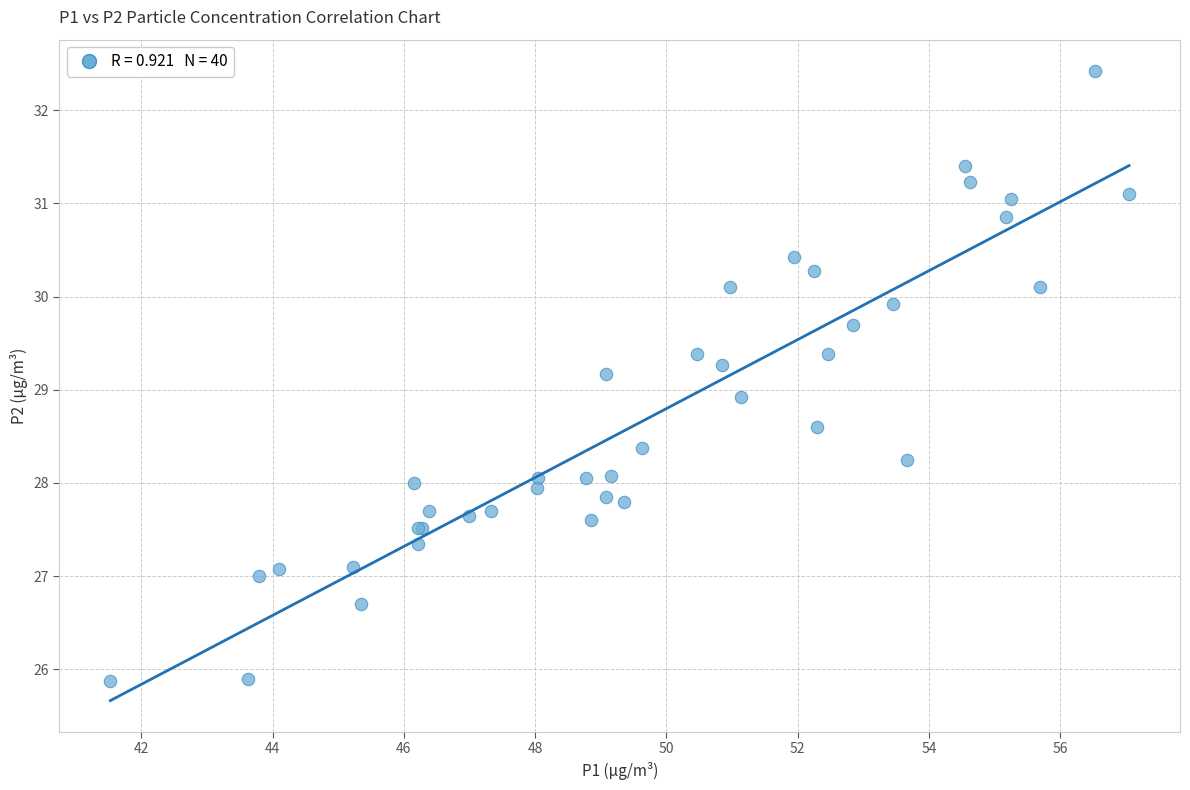

What Y value in the scatter plot is closest to 29?

28.9